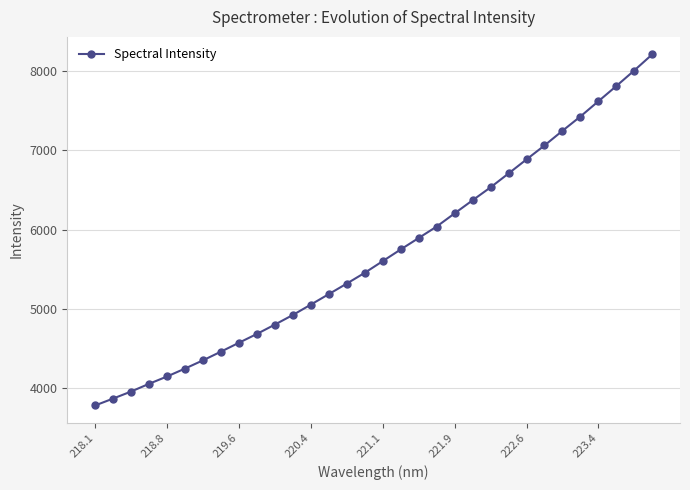

Reading left to right, list all the values displayed in this chart.

3779.5	3866.7	3955.5	4053.1	4145.6	4245.6	4349.8	4459.5	4571.6	4683.1	4801.2	4922.6	5053.5	5186.0	5319.0	5455.0	5602.4	5749.8	5894.2	6038.7	6205.2	6370.5	6533.7	6708.5	6886.0	7061.8	7246.8	7427.5	7619.6	7811.8	8008.3	8211.5